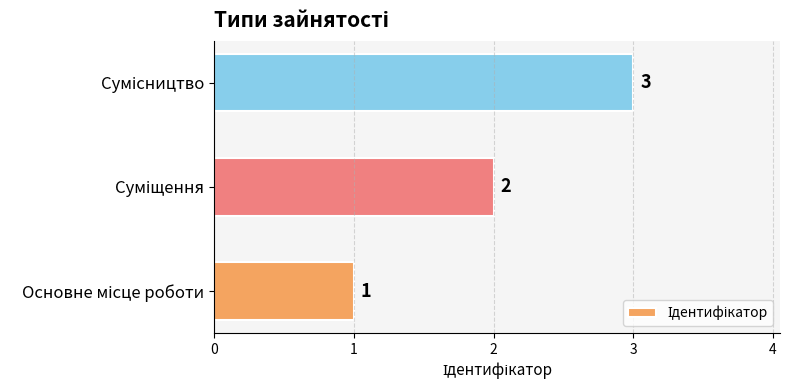

Count the values in the range 1 to 3.

3